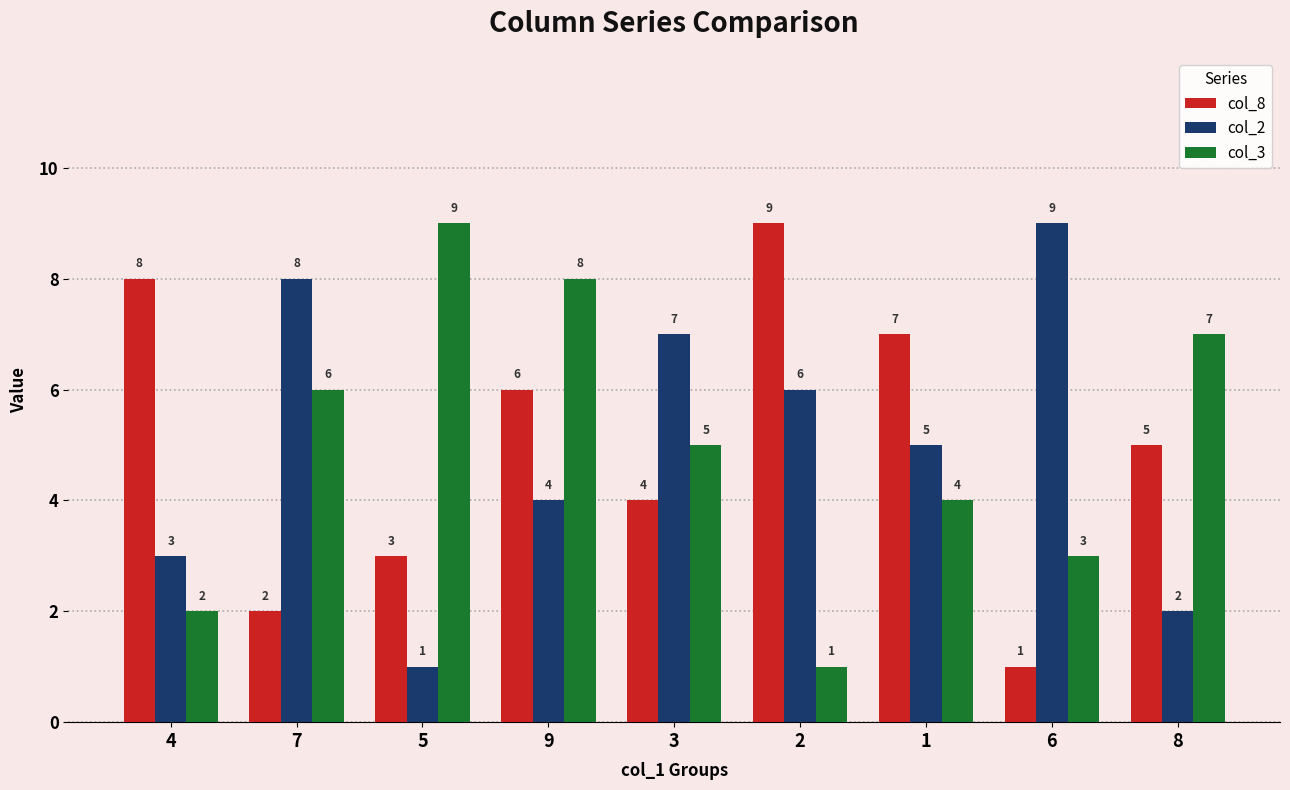

Reading left to right, extract all data points from this chart.

col_8: 4=8	7=2	5=3	9=6	3=4	2=9	1=7	6=1	8=5
col_2: 4=3	7=8	5=1	9=4	3=7	2=6	1=5	6=9	8=2
col_3: 4=2	7=6	5=9	9=8	3=5	2=1	1=4	6=3	8=7